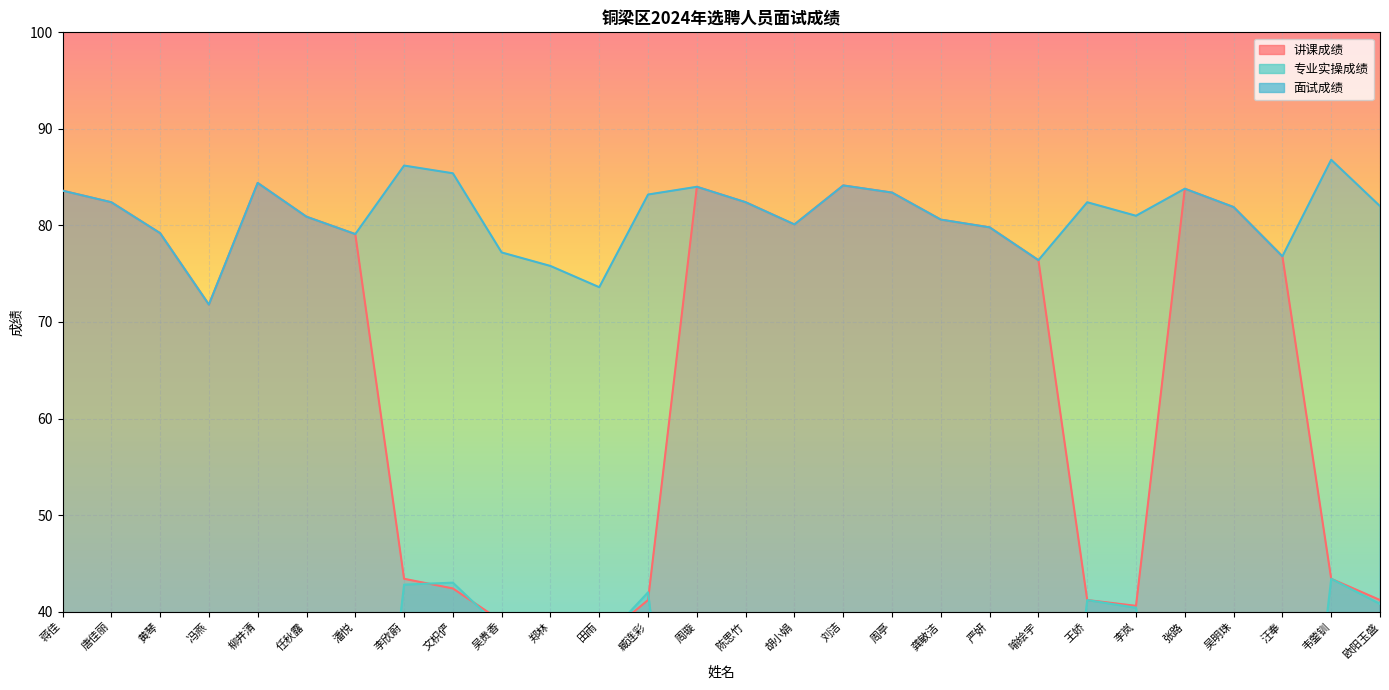

True or false: 讲课成绩 has more than 0 interior local peaks.

True